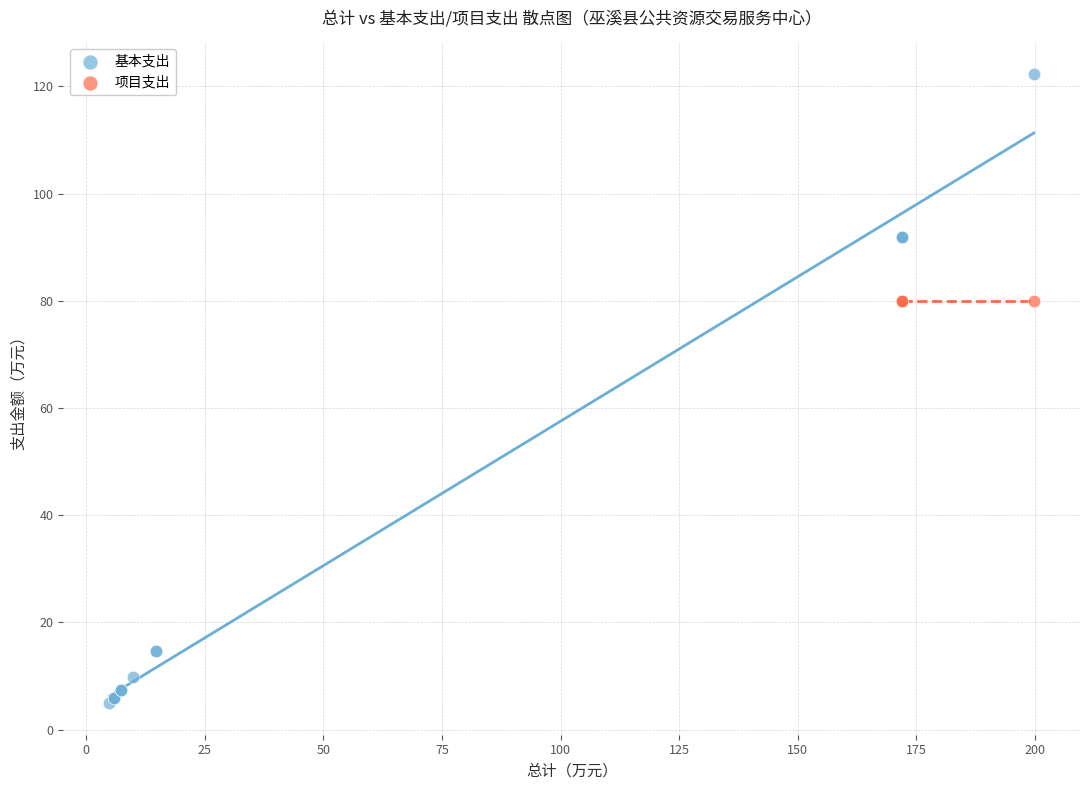

Which series contains the lowest Y value?

基本支出